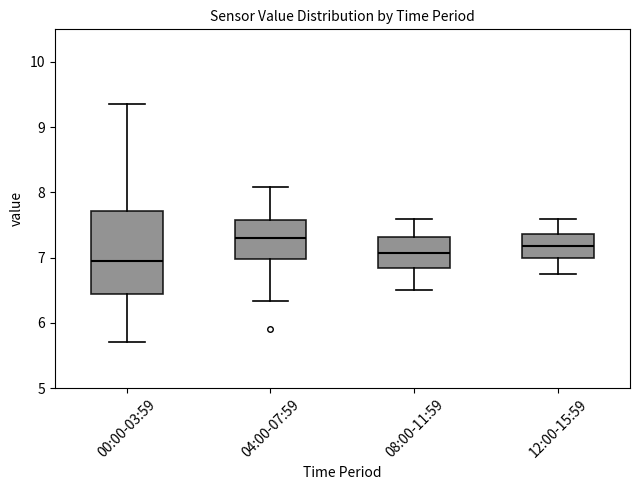

Where is the upper edge of the box for 04:00-07:59 on the y-axis? The values are not printed on the chart, so give them approximately, as read against the axis.

7.6